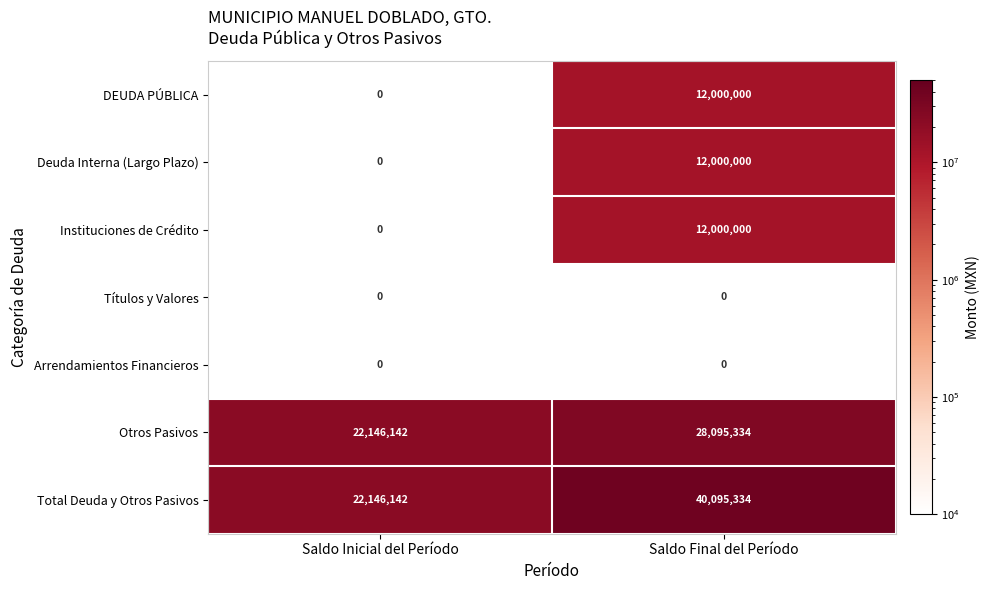

At which category is the sum across all series the highest?

Saldo Final del Período